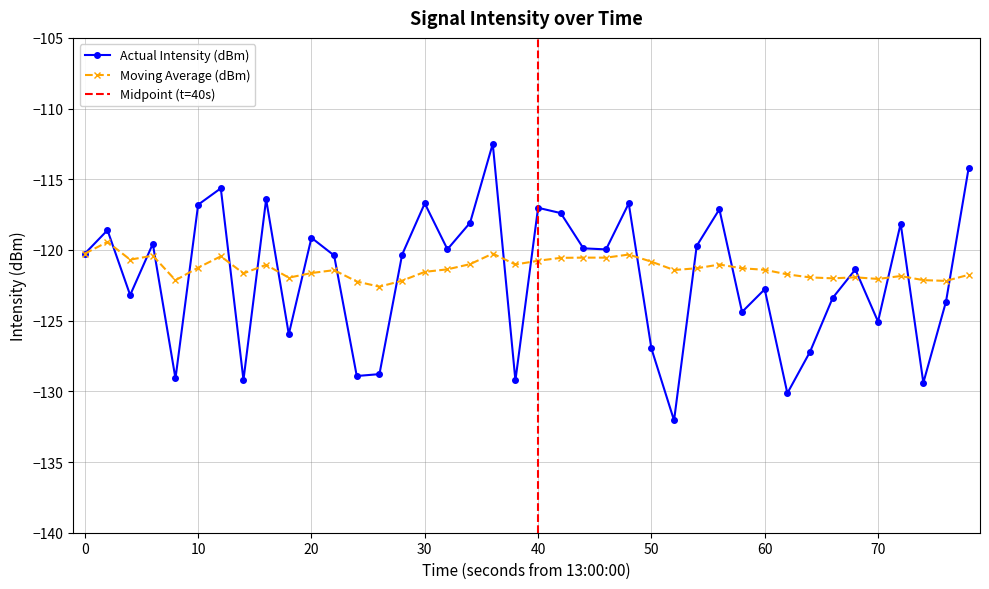

How many interior local peaks does the Actual Intensity (dBm) series have?

13